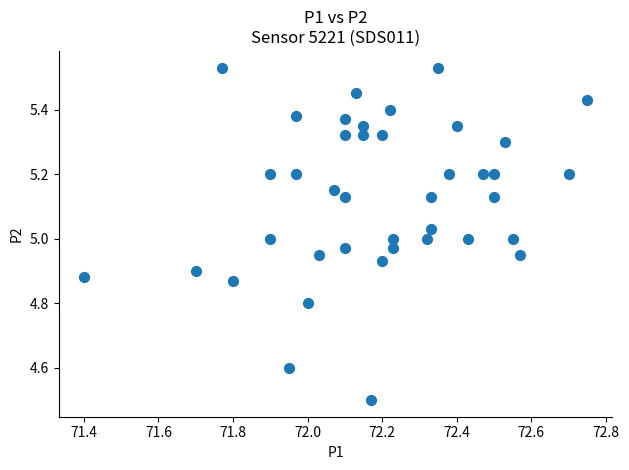

What is the range of Y values (max minus min)?

1.0